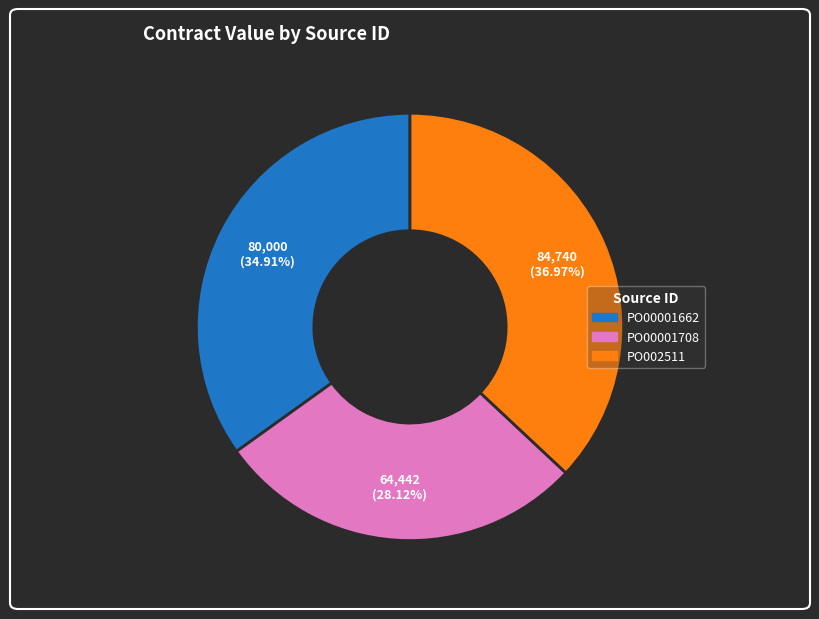

Is it true that PO00001708 is 28% of the pie?

True